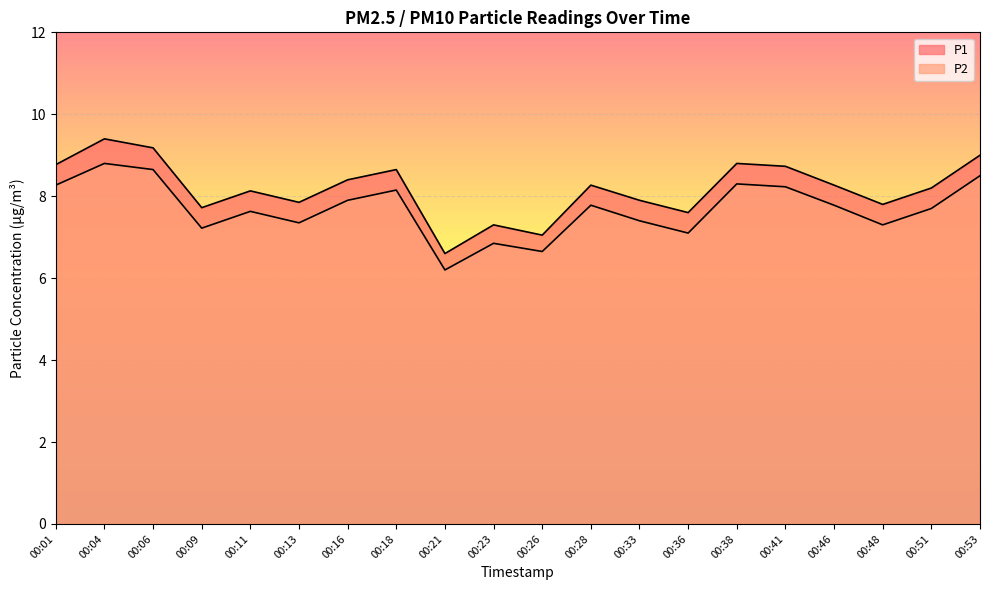

What are all the series names shown in the legend?

P1, P2